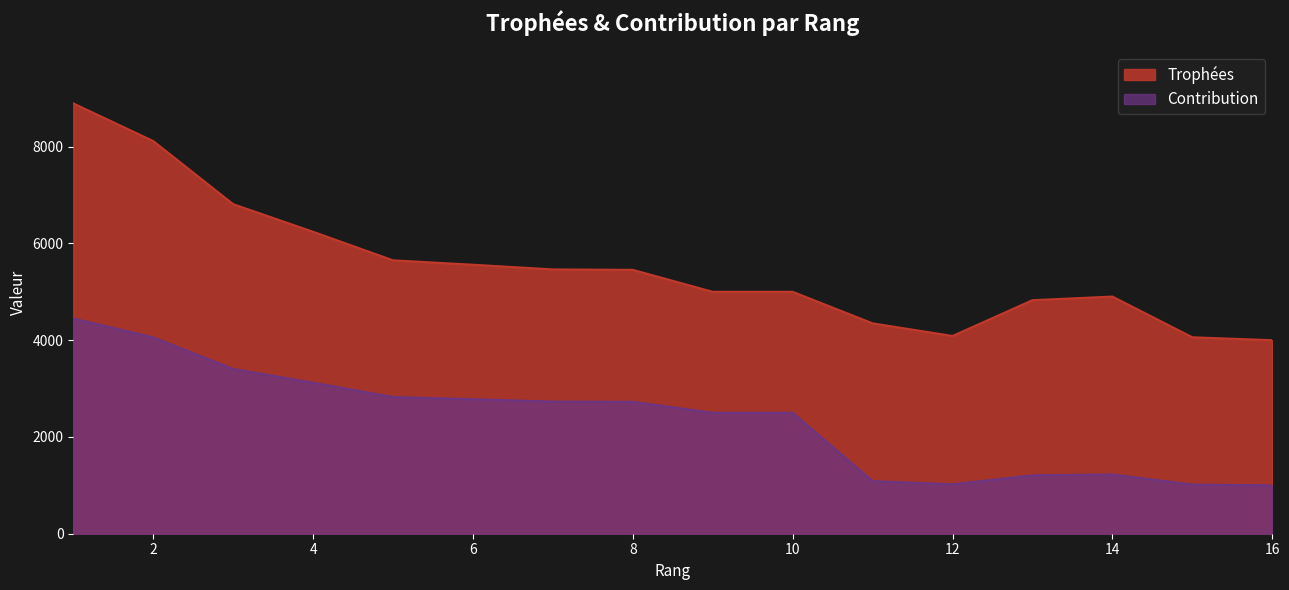

Which series changed the most between 5 and 15?

Contribution